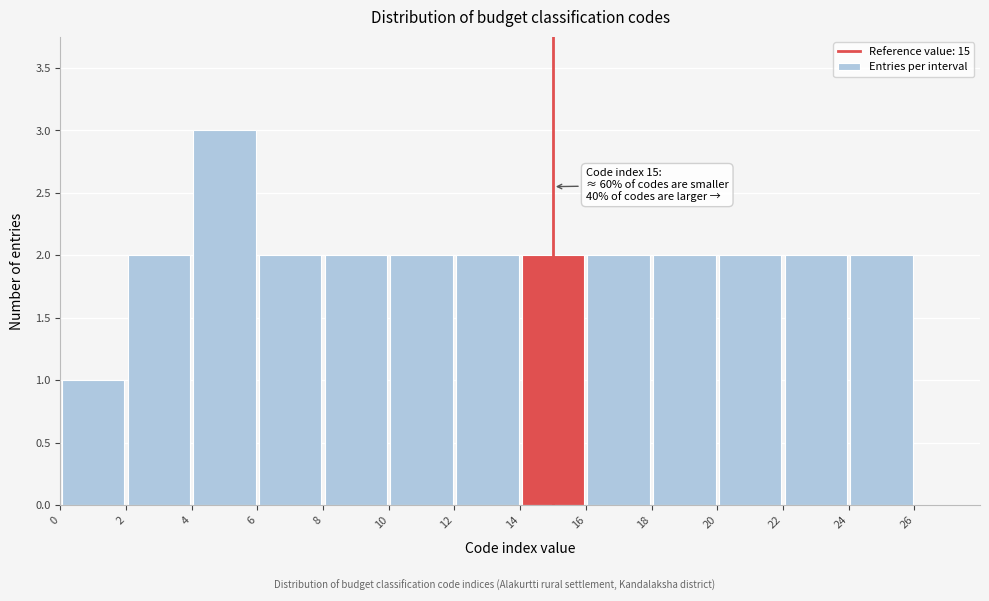

Which range on the x-axis has the tallest bar?

4 to 6